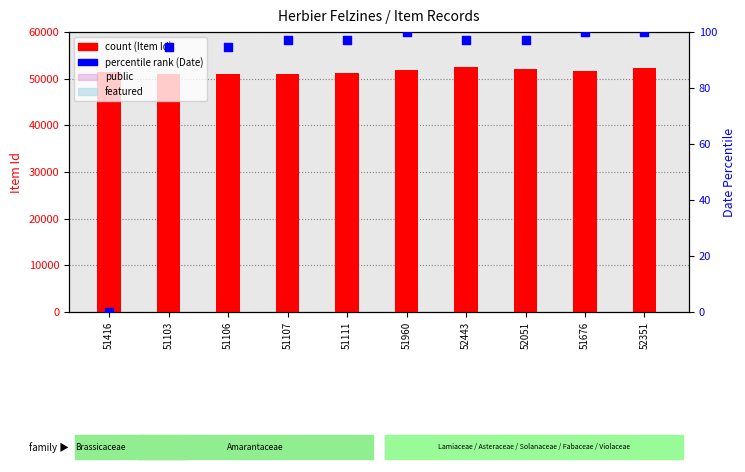

Which series has the largest total across all categories?

count (Item Id)